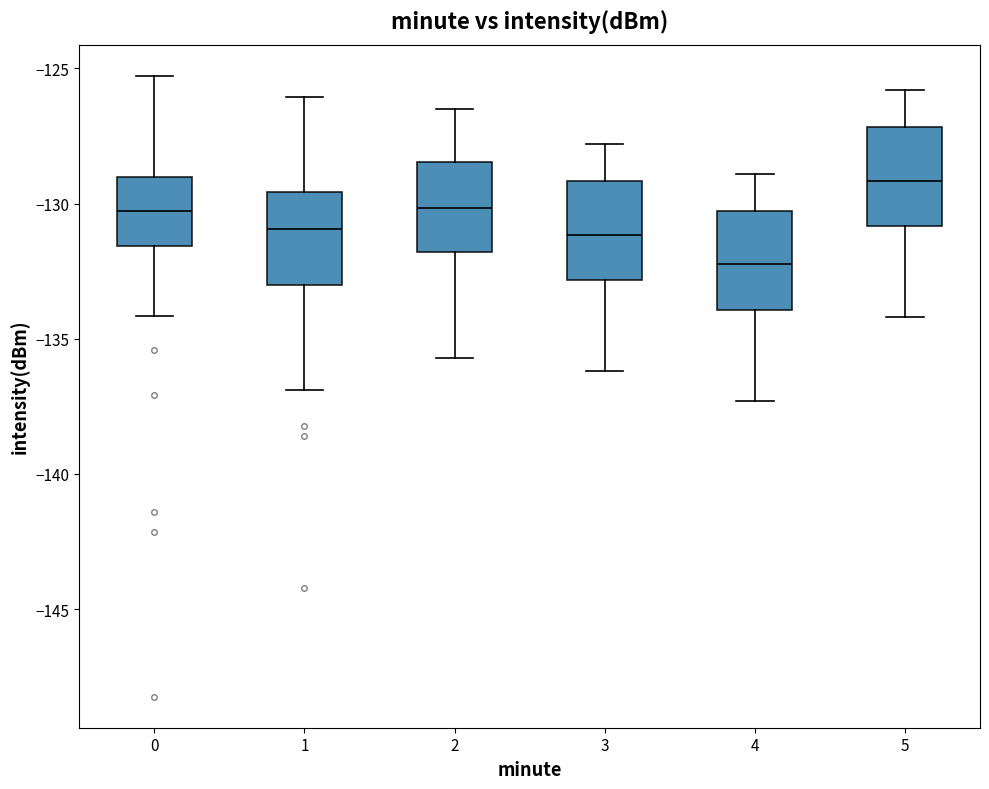

Which box has the highest median line?

5